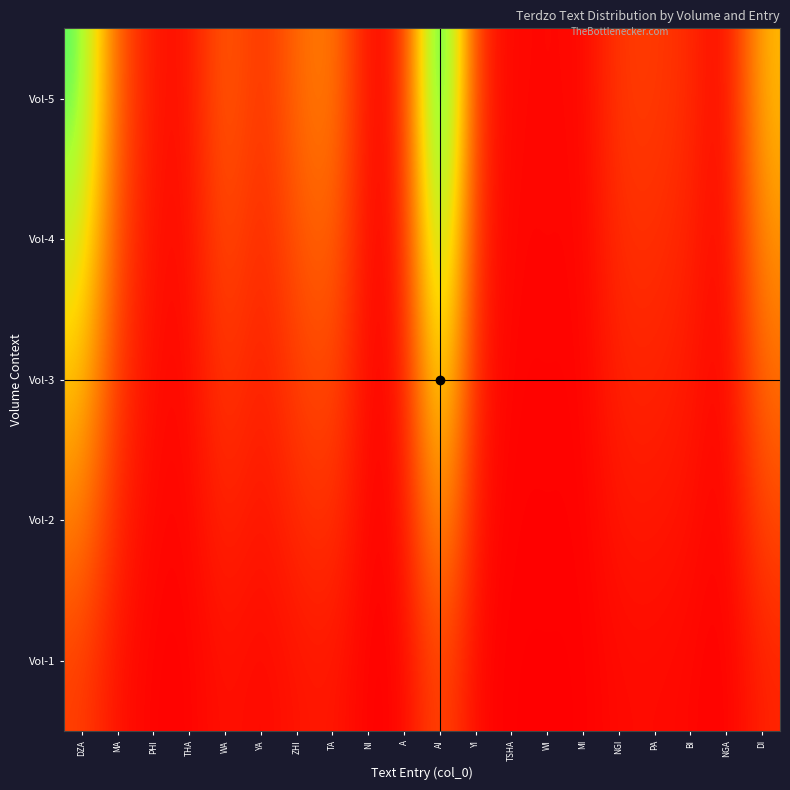

At TA, list the series in order from largest to smallest.

Vol-5, Vol-4, Vol-3, Vol-2, Vol-1